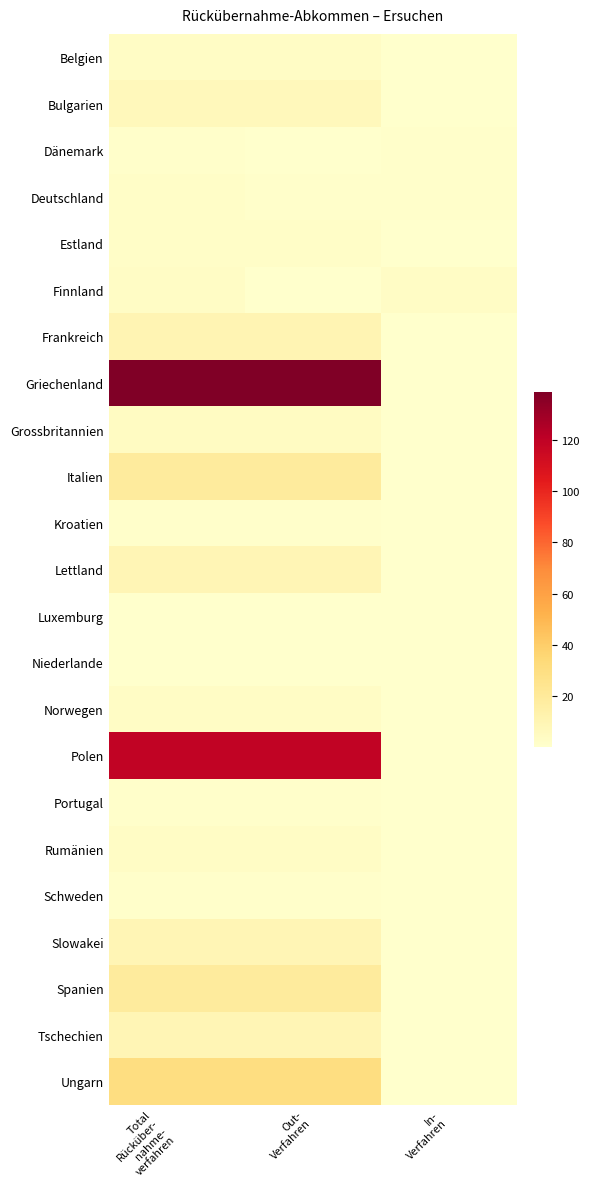

List the series in order of their peak value, lowest first.

Luxemburg, Niederlande, Dänemark, Kroatien, Portugal, Schweden, Deutschland, Estland, Belgien, Finnland, Norwegen, Rumänien, Grossbritannien, Bulgarien, Lettland, Slowakei, Tschechien, Frankreich, Italien, Spanien, Ungarn, Polen, Griechenland